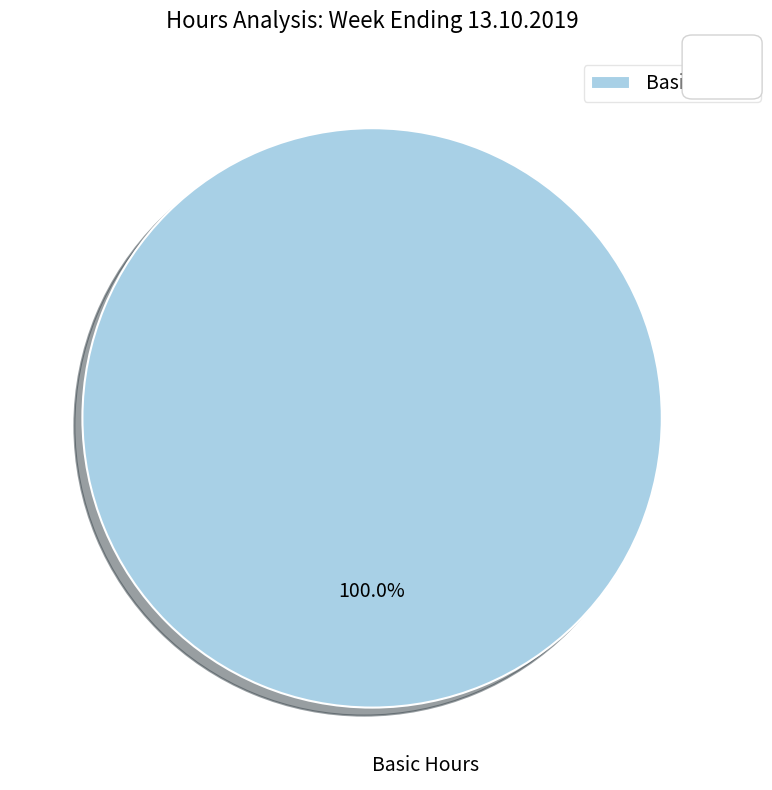

Rank the categories by value from highest to lowest.

Basic Hours